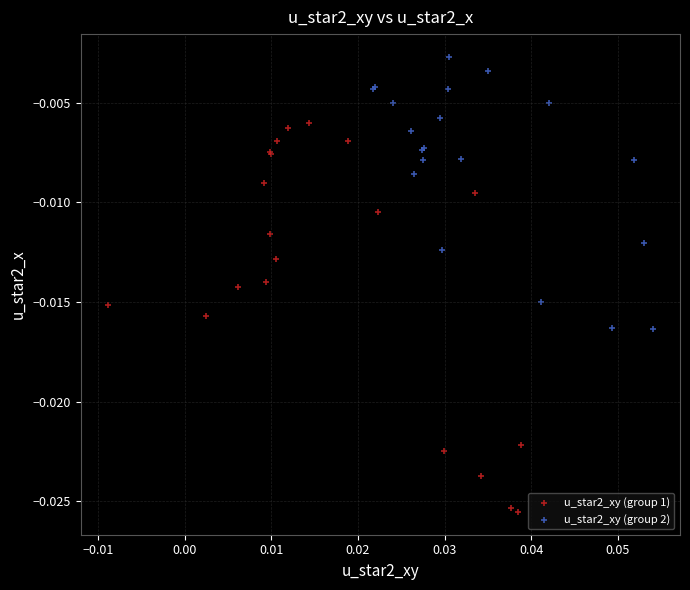

Which series has the largest Y range (max minus min)?

u_star2_xy (group 1)